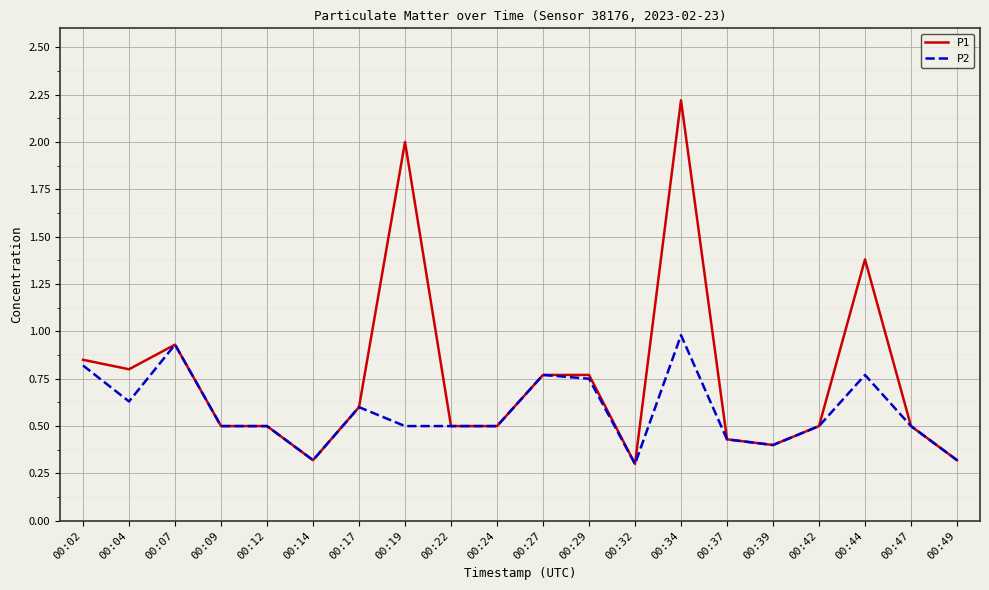

Is this an area chart (filled region under the line)?

No